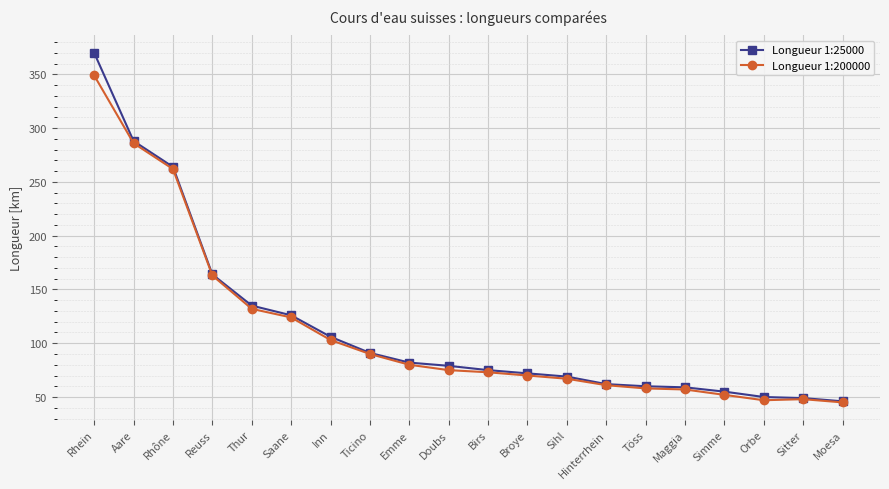

What is the total value across all series at Simme?

107